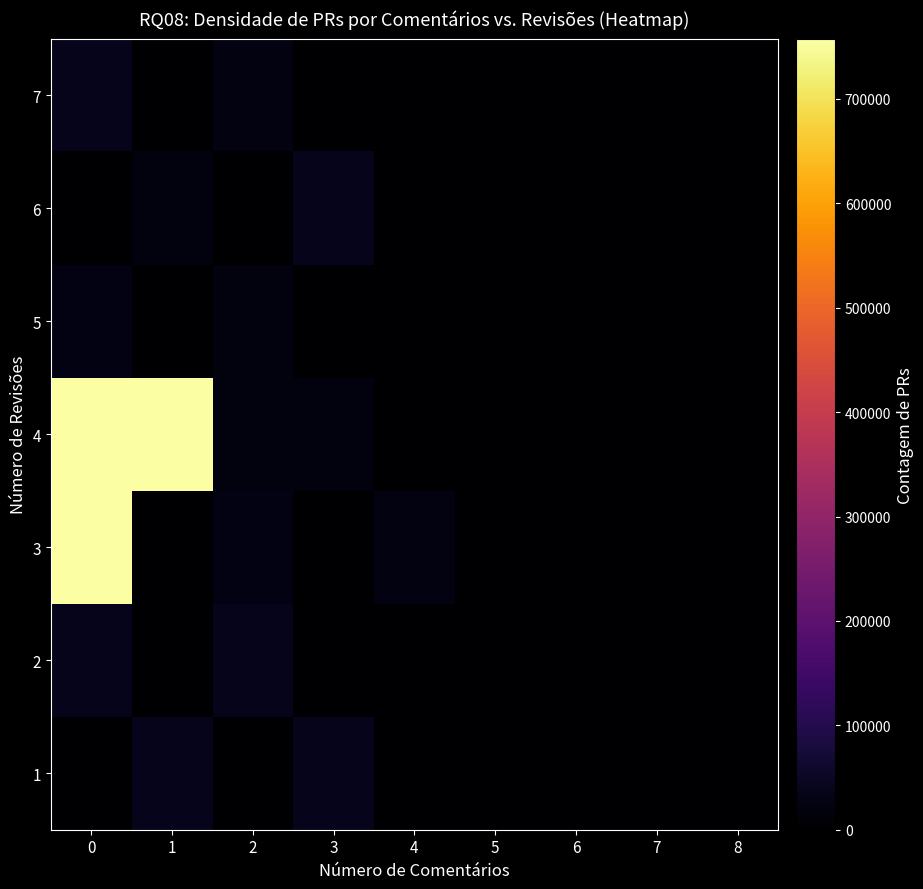

How many distinct data groups are displayed?

7